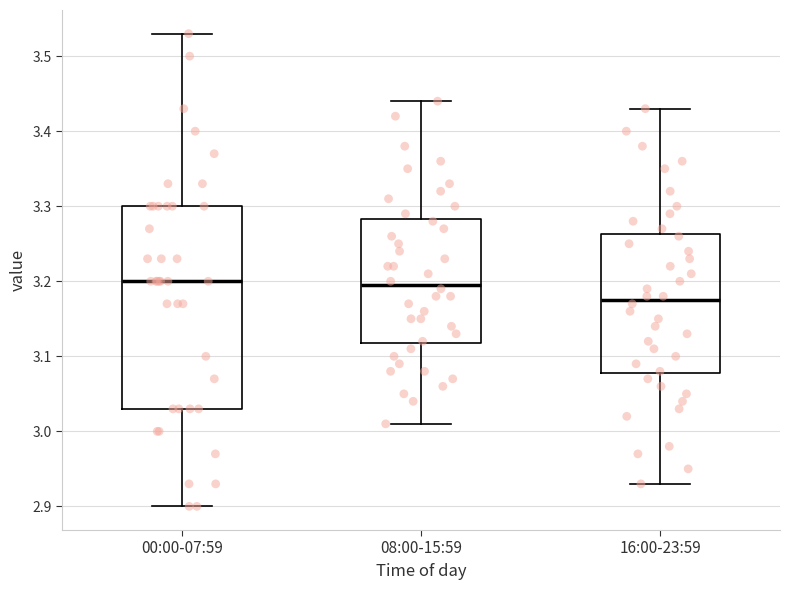

Reading left to right, read every box against the y-axis: the position of its median line, the range the box covers, and the ends of its whiskers. The values are not printed on the chart, so give them approximately, as read against the axis.

00:00-07:59: median 3.20, box 3.03 to 3.30, whiskers 2.90 to 3.53
08:00-15:59: median 3.20, box 3.12 to 3.28, whiskers 3.01 to 3.44
16:00-23:59: median 3.18, box 3.08 to 3.26, whiskers 2.93 to 3.43